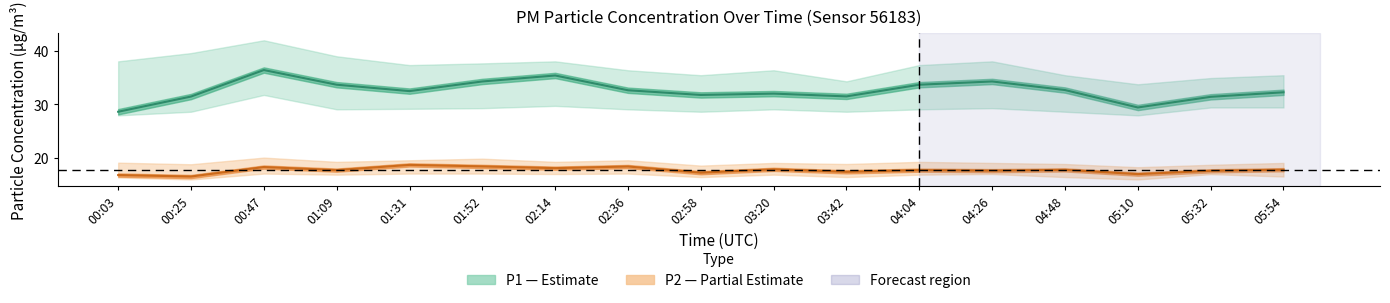

Does the chart display data point markers on the line(s)?

No